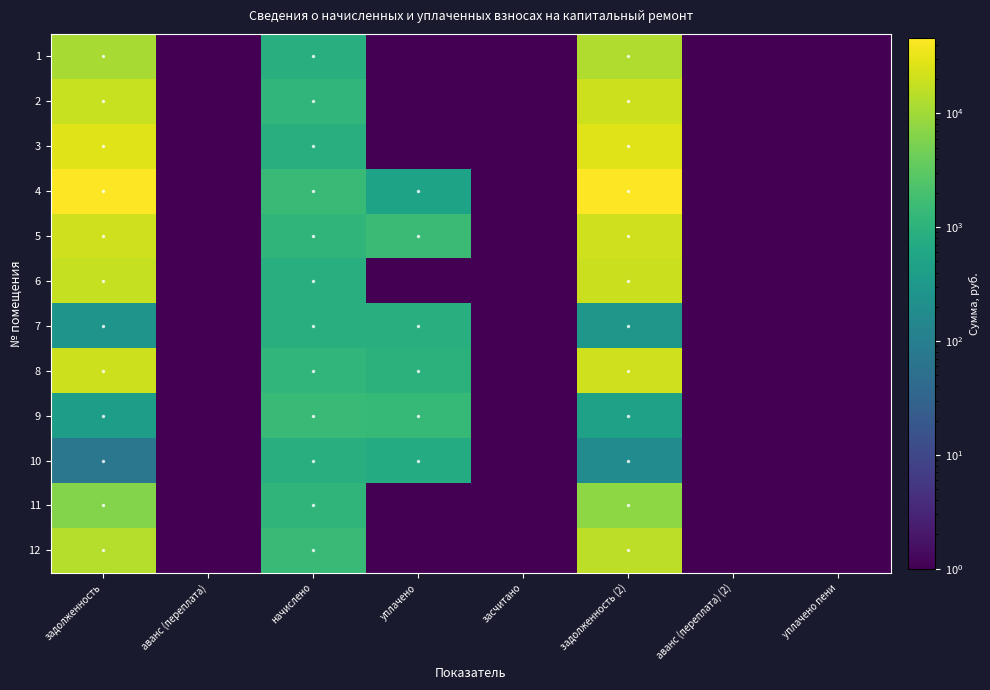

Which series has the largest total across all categories?

4